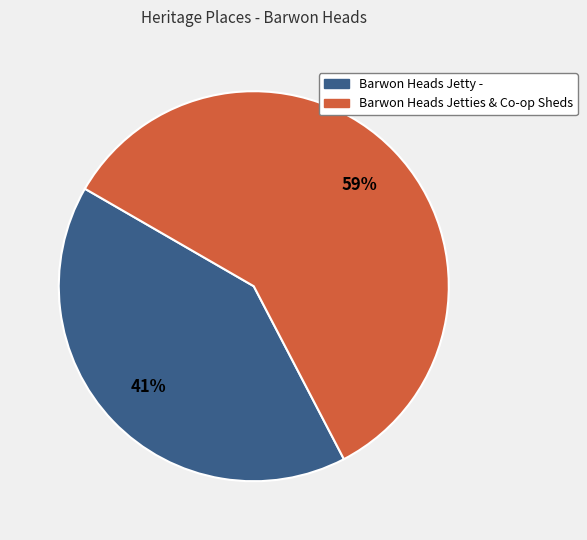

Rank the categories by value from highest to lowest.

Barwon Heads Jetties & Co-op Sheds, Barwon Heads Jetty -